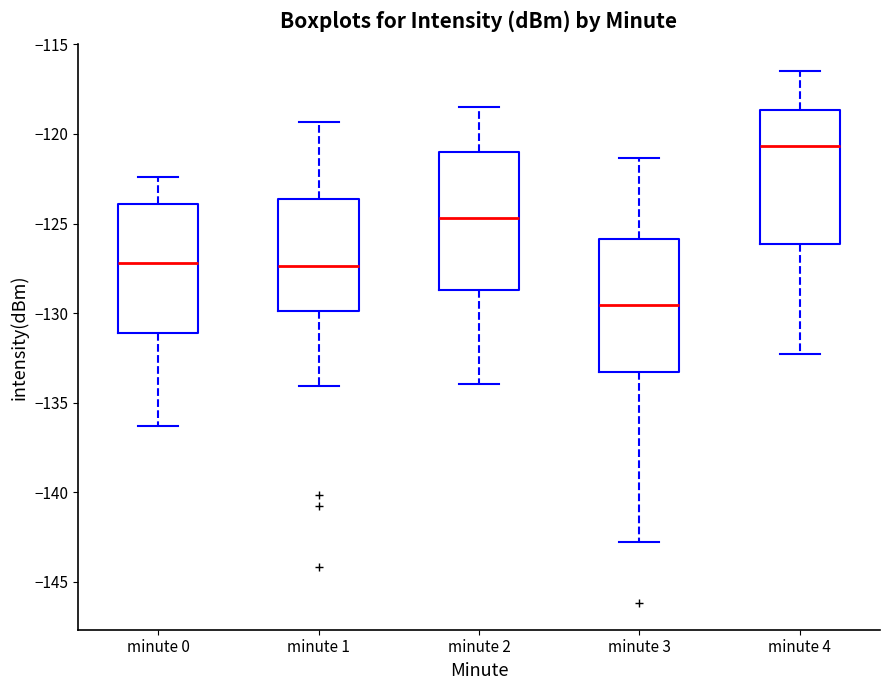

Reading left to right, read every box against the y-axis: the position of its median line, the range the box covers, and the ends of its whiskers. The values are not printed on the chart, so give them approximately, as read against the axis.

minute 0: median -127.0, box -131.0 to -124.0, whiskers -136.5 to -122.5
minute 1: median -127.5, box -130.0 to -123.5, whiskers -134.0 to -119.5
minute 2: median -124.5, box -128.5 to -121.0, whiskers -134.0 to -118.5
minute 3: median -129.5, box -133.5 to -126.0, whiskers -143.0 to -121.5
minute 4: median -120.5, box -126.0 to -118.5, whiskers -132.5 to -116.5